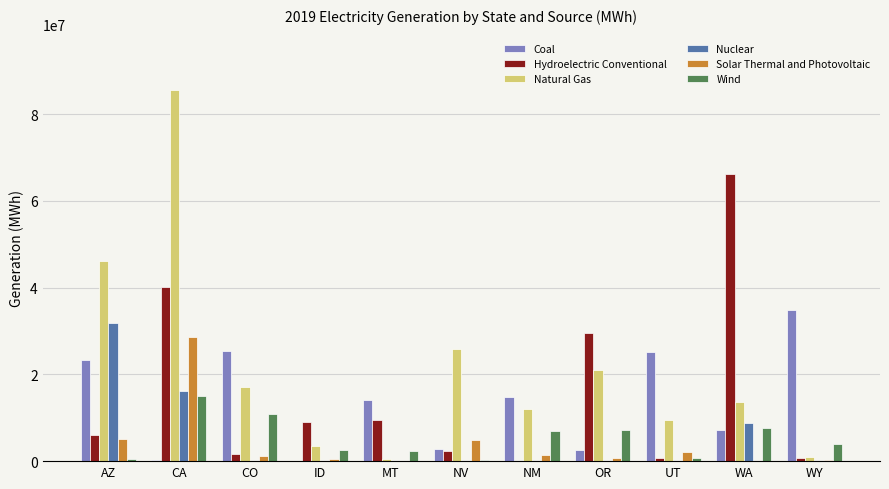

What are all the series names shown in the legend?

Coal, Hydroelectric Conventional, Natural Gas, Nuclear, Solar Thermal and Photovoltaic, Wind